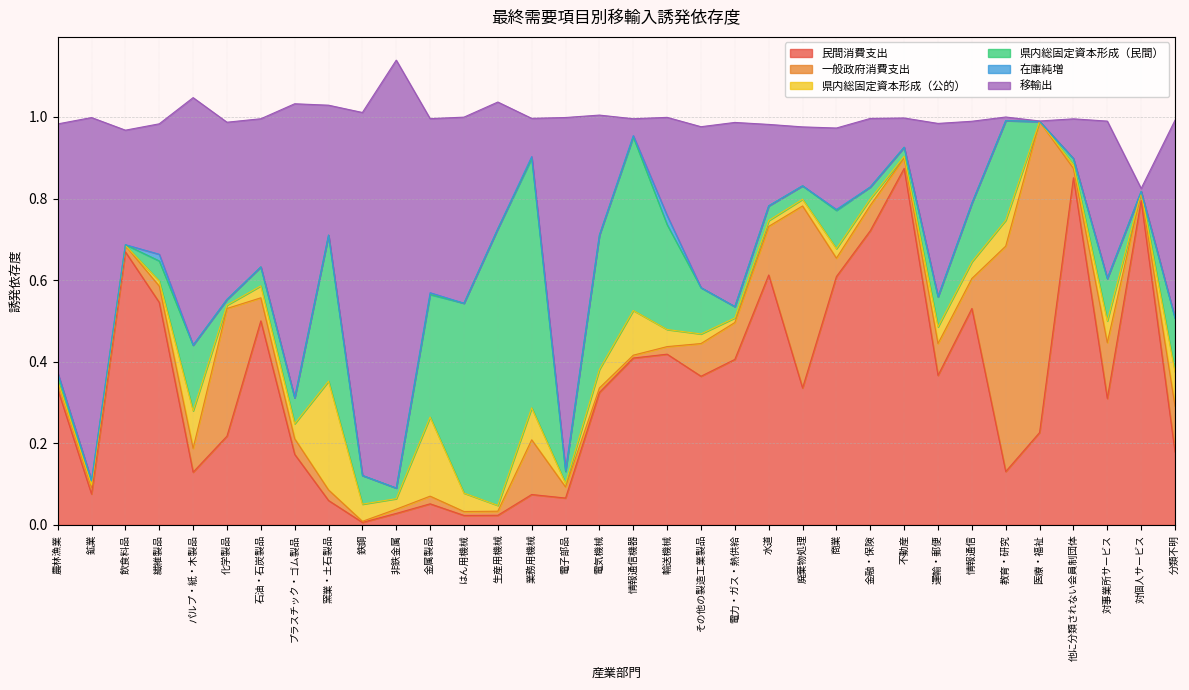

Between 医療・福祉 and 廃棄物処理, which is larger?

廃棄物処理